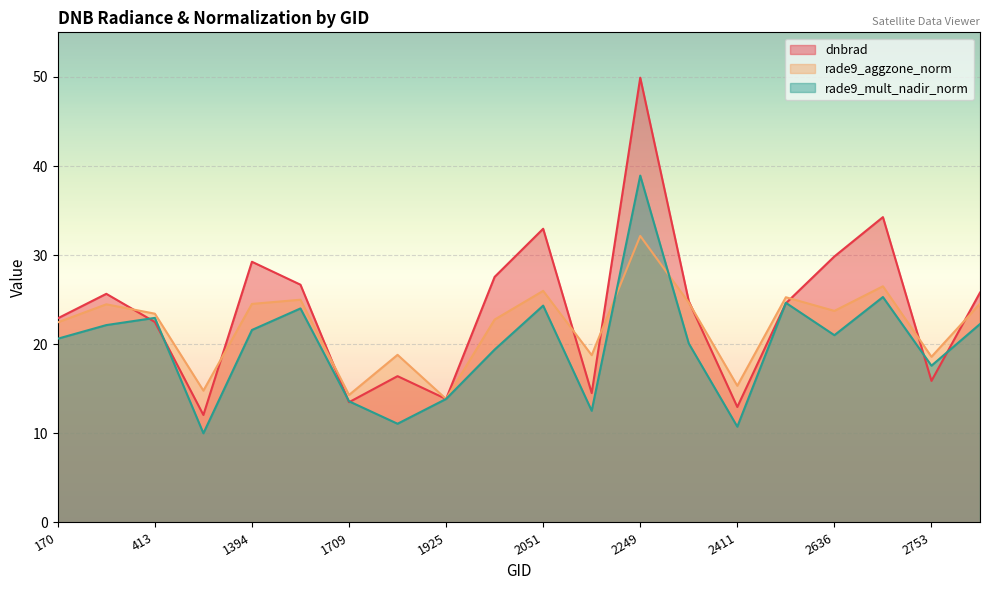

At which label does dnbrad reach its minimum?

1115